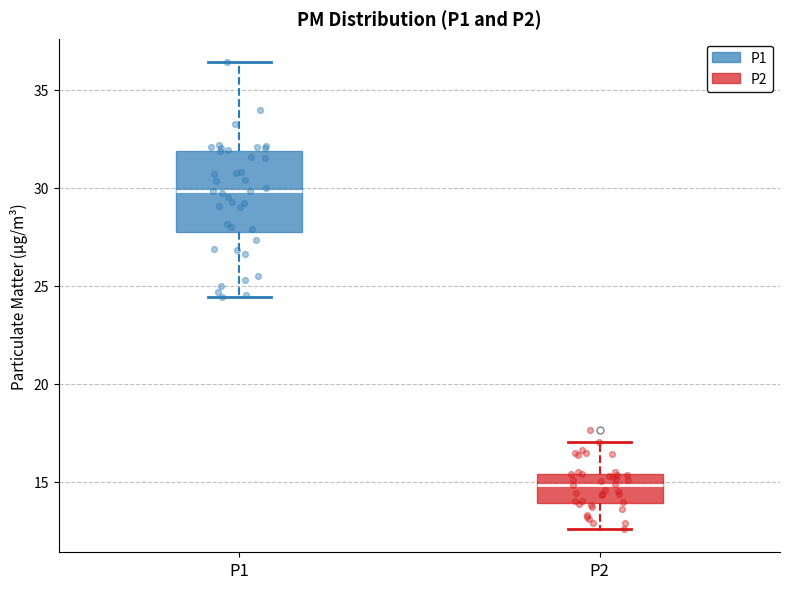

Where is the upper edge of the box for P2 on the y-axis? The values are not printed on the chart, so give them approximately, as read against the axis.

15.5